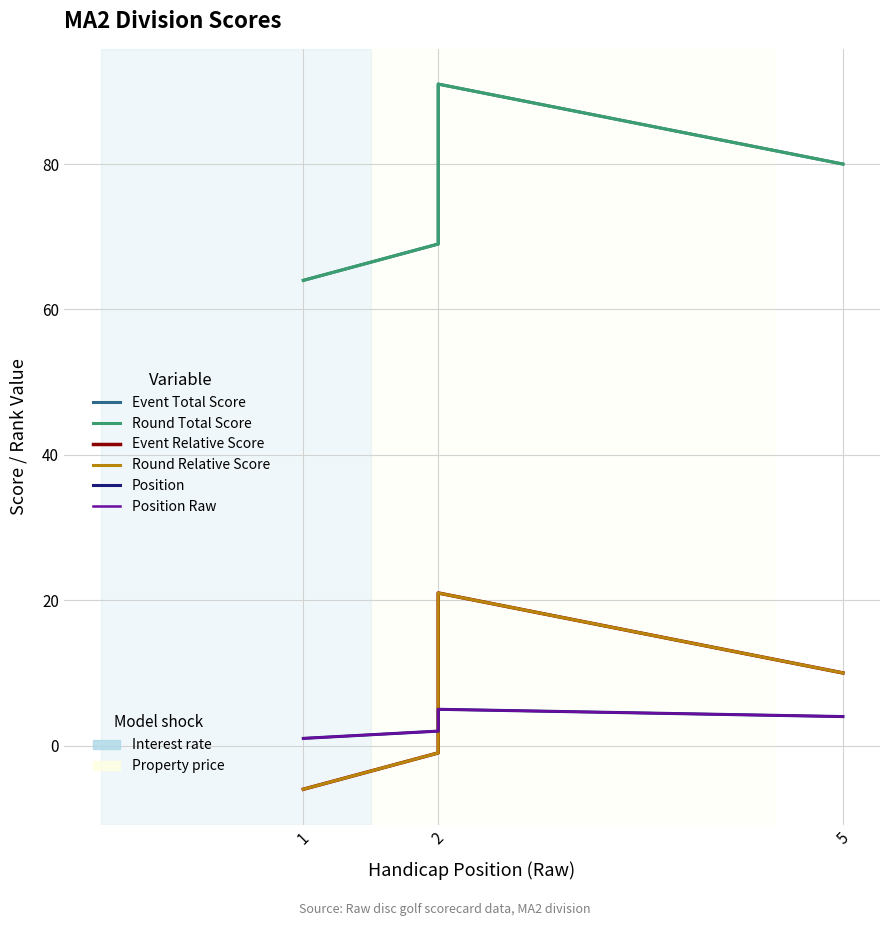

At 2, list the series in order from smallest to largest.

Event Relative Score, Round Relative Score, Position, Position Raw, Event Total Score, Round Total Score